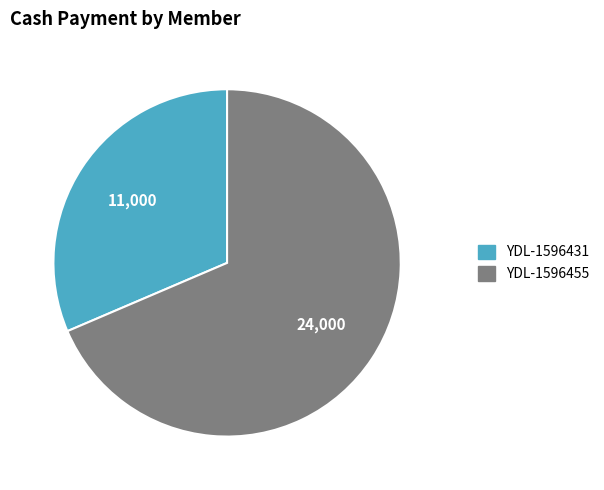

Is there a majority slice in this chart?

Yes